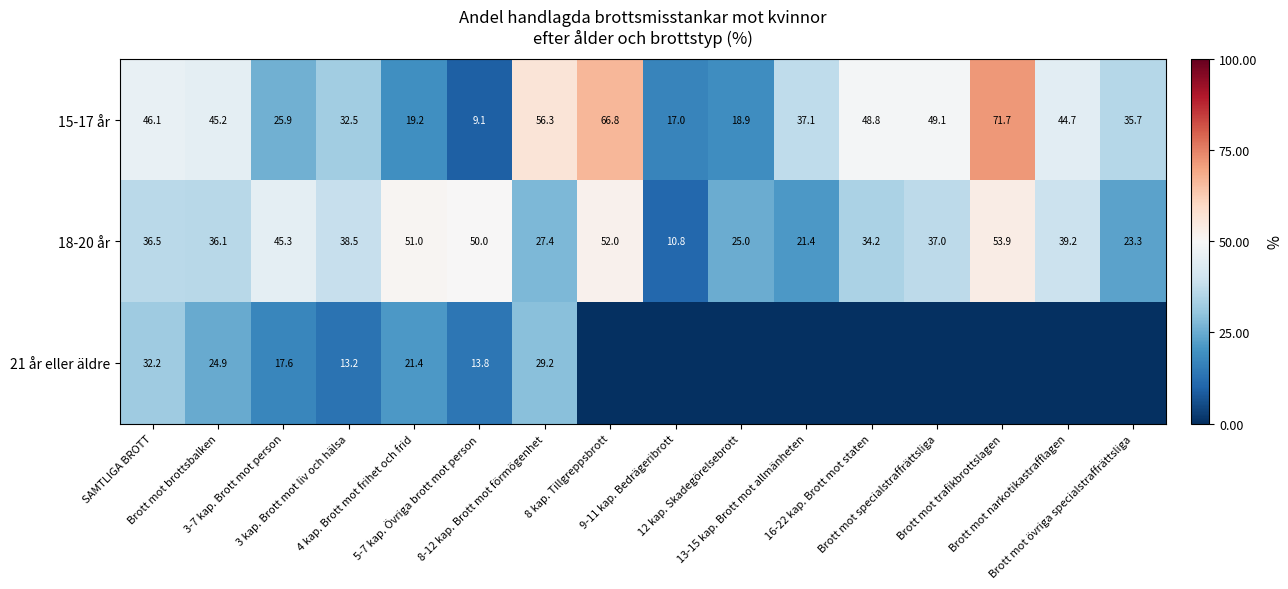

What is the average value of the 15-17 år series?

39.0